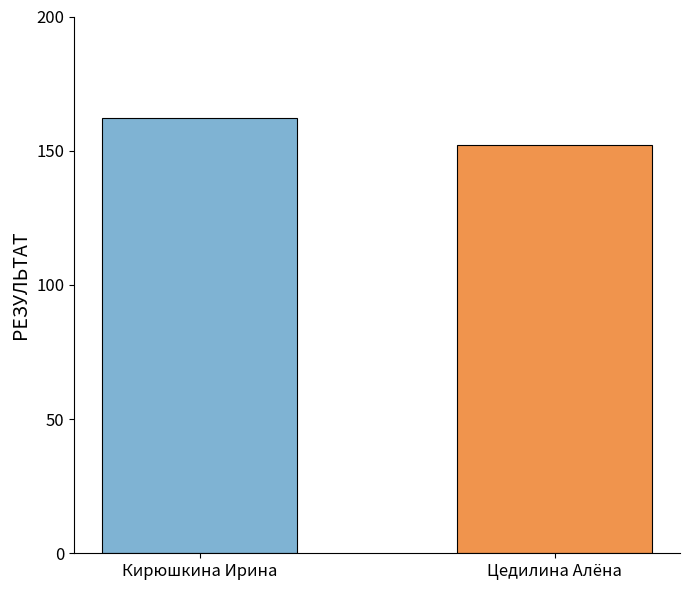

What is the average value?

157